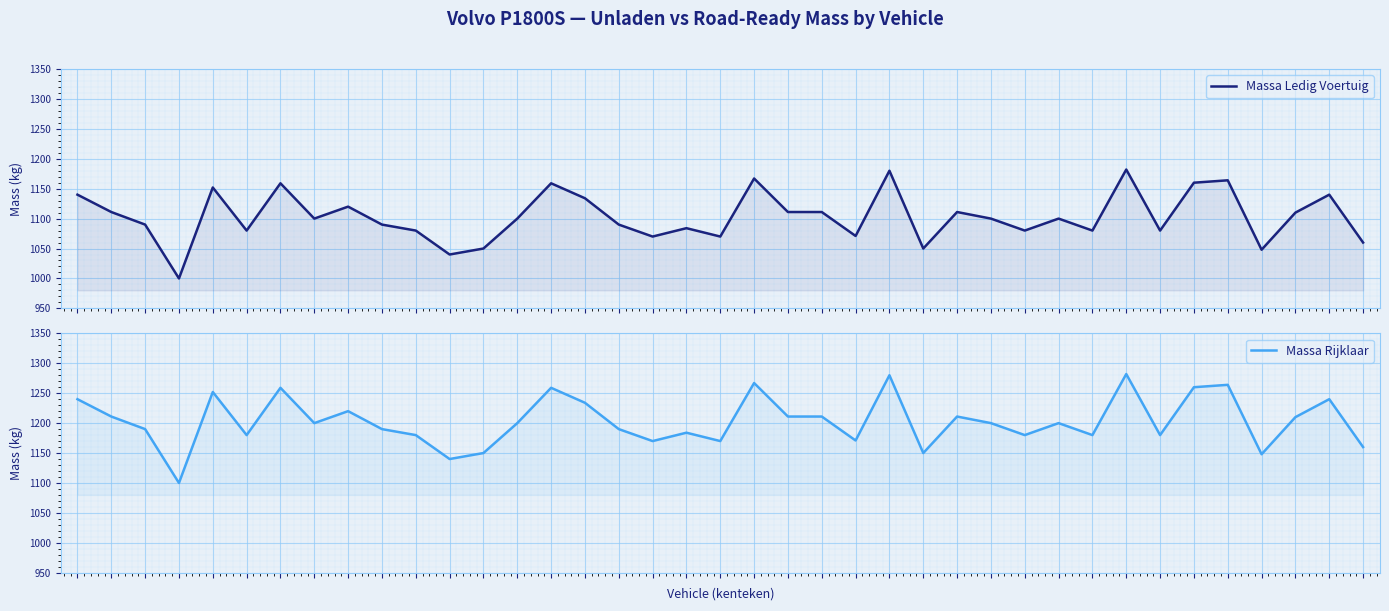

Which series has the largest range (max minus min)?

Massa Ledig Voertuig